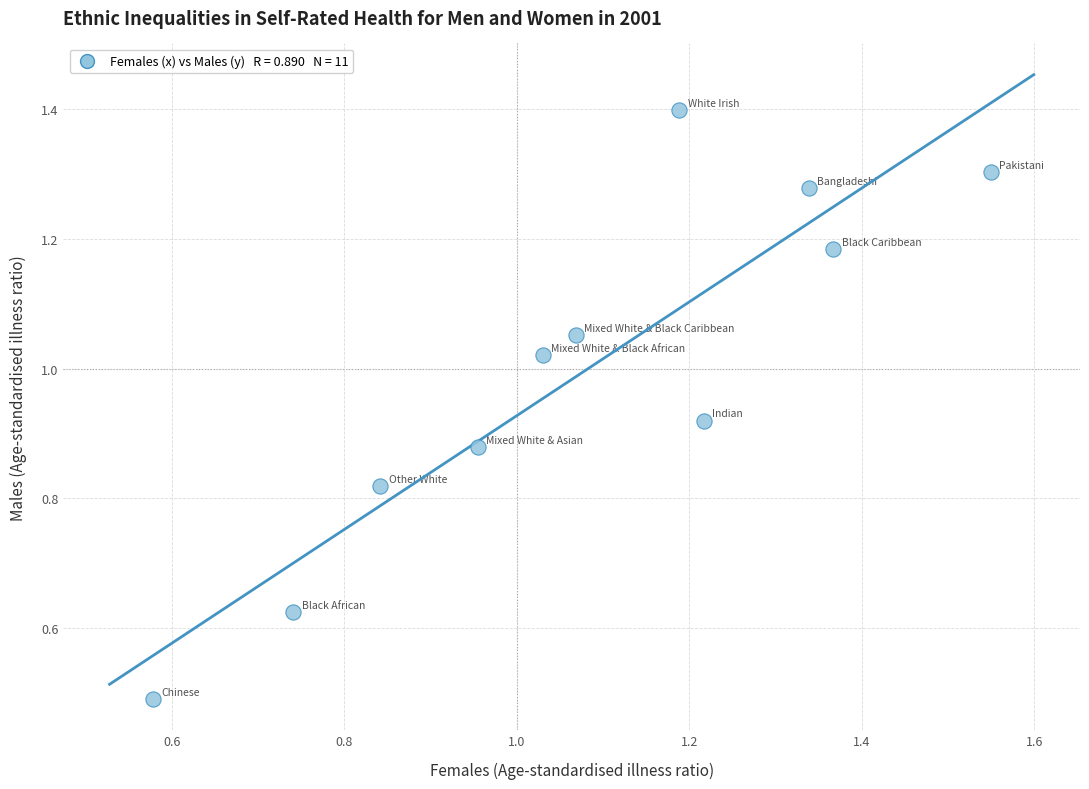

What Y value in the scatter plot is closest to 0?

0.5